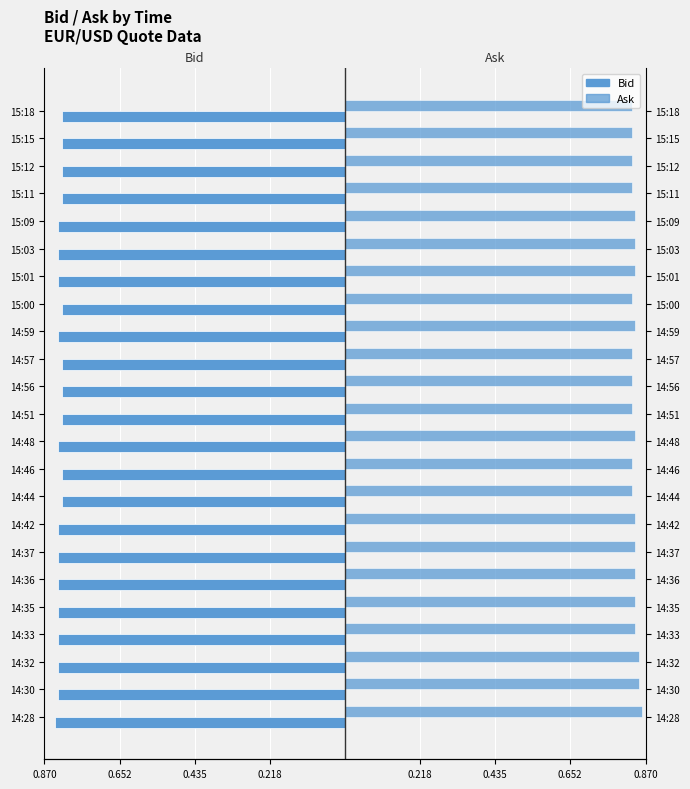

Is the value of Ask at 14:51 greater than the value of Bid at 15:09?

Yes